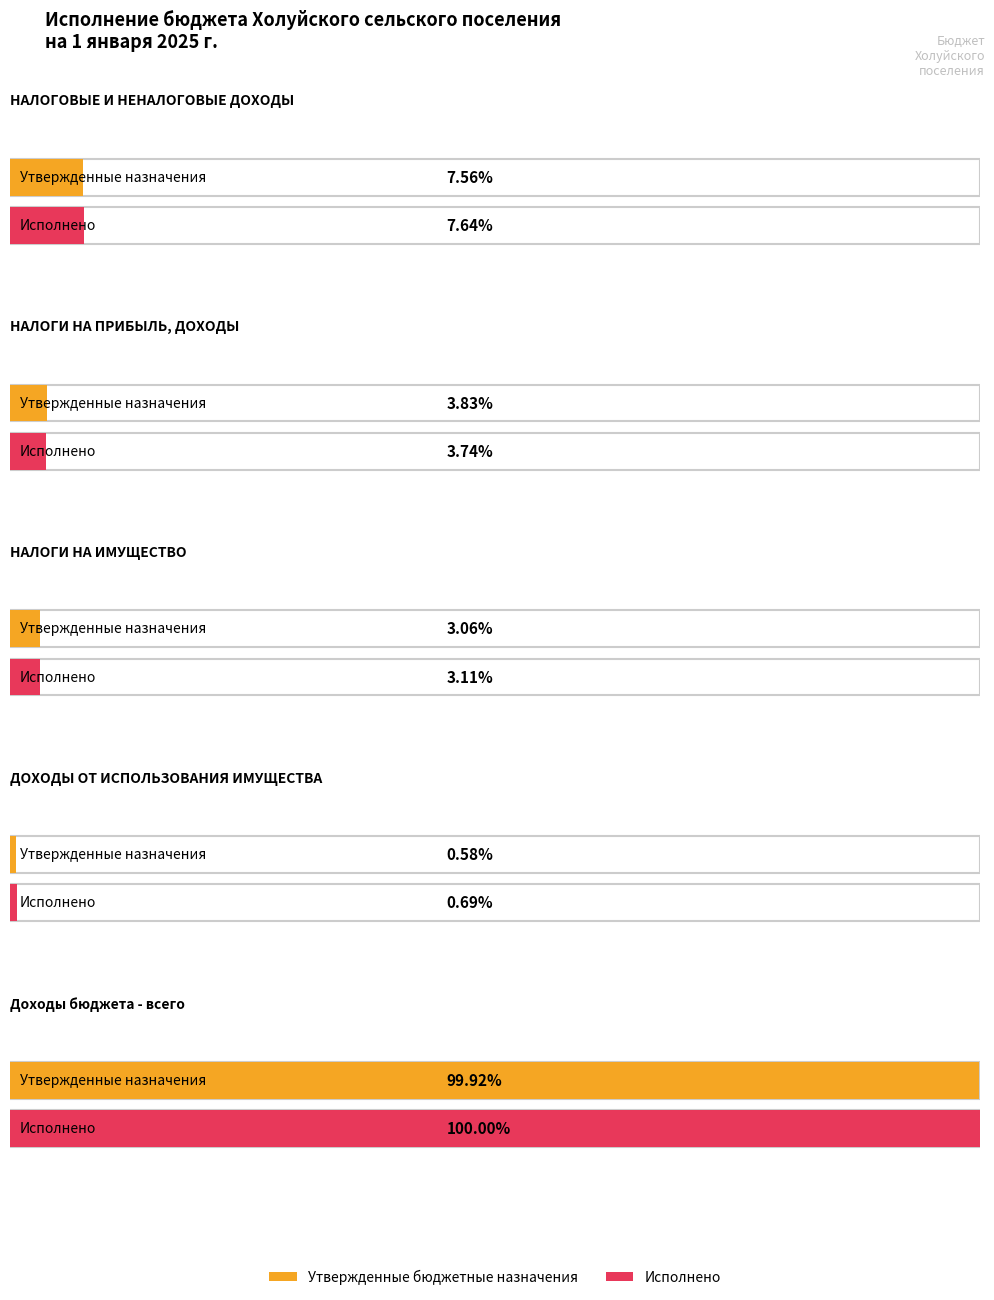

At which label does Исполнено reach its minimum?

ДОХОДЫ ОТ ИСПОЛЬЗОВАНИЯ ИМУЩЕСТВА